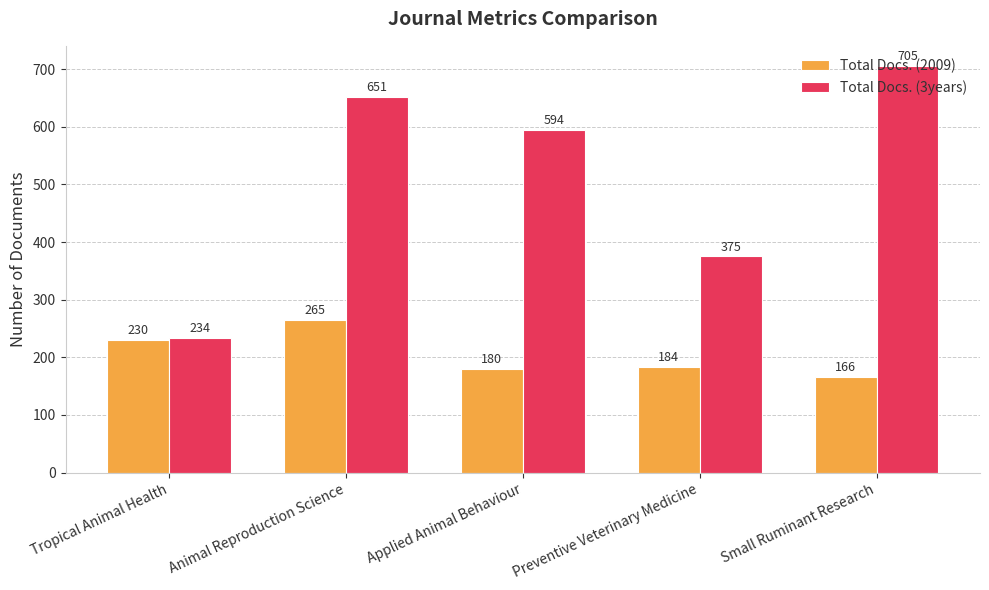

Rank the series at Animal Reproduction Science from lowest to highest value.

Total Docs. (2009), Total Docs. (3years)